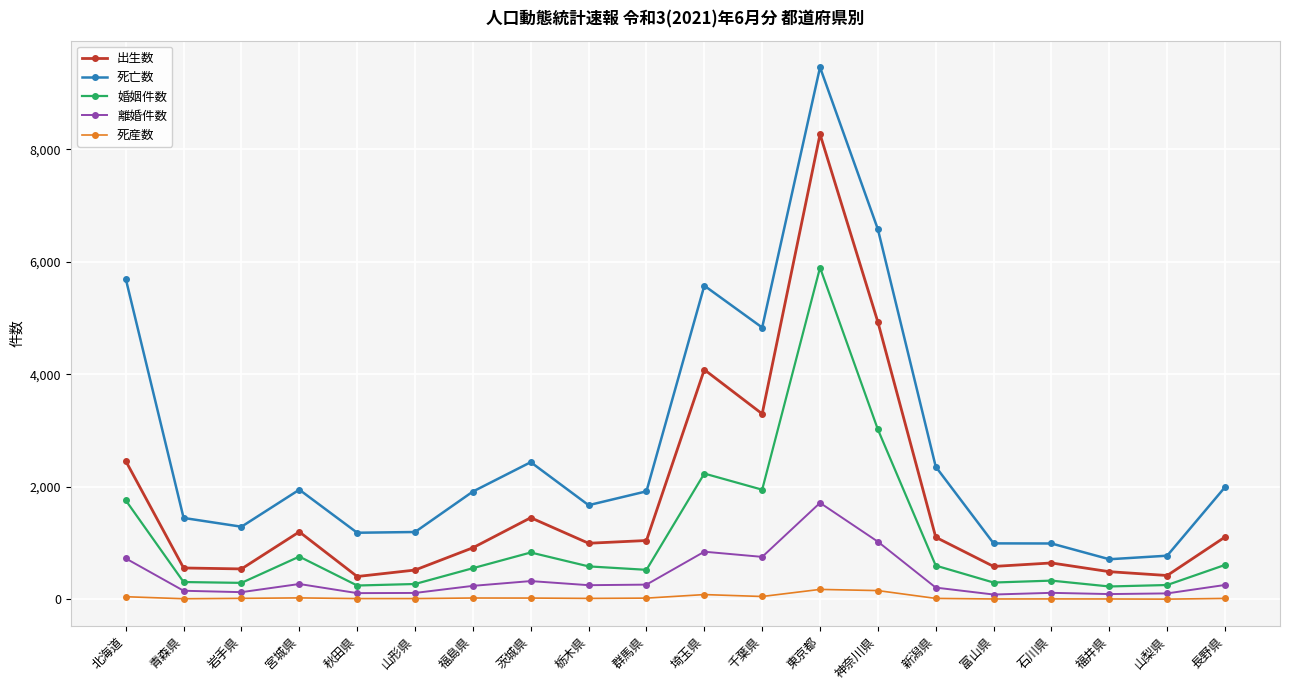

How many distinct data groups are displayed?

5